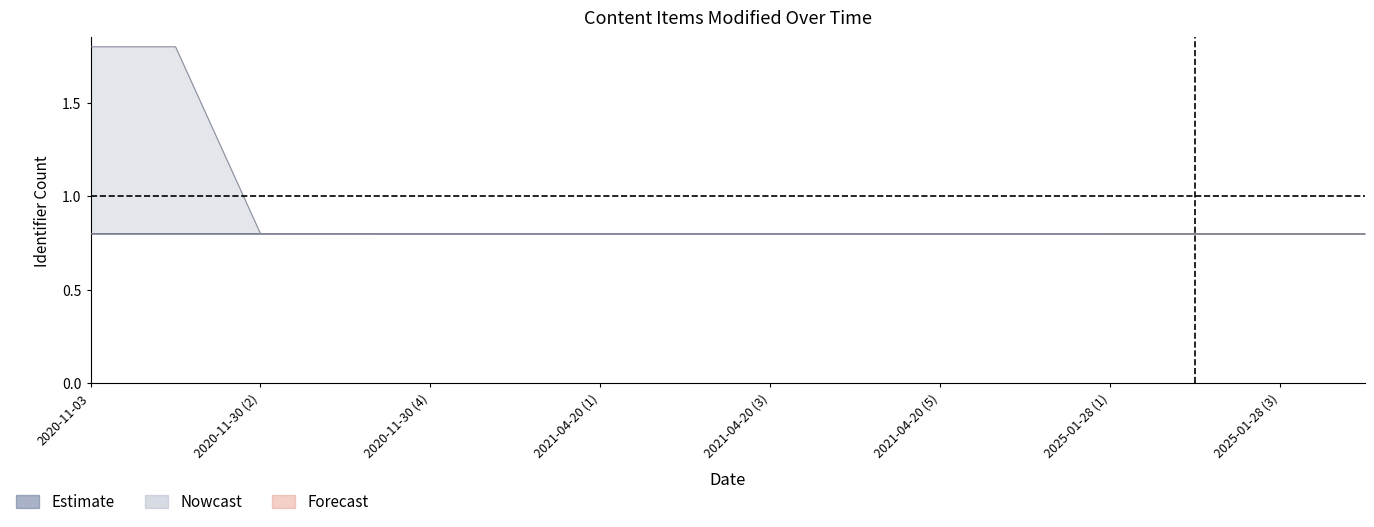

List the labels in order of lower_50 value, largest first.

2025-01-28 (4), 2025-01-28 (3), 2025-01-28 (2), 2025-01-28 (1), 2023-08-28, 2021-04-20 (5), 2021-04-20 (4), 2021-04-20 (3), 2021-04-20 (2), 2021-04-20 (1), 2020-11-30 (5), 2020-11-30 (4), 2020-11-30 (3), 2020-11-03, 2020-11-30 (1), 2020-11-30 (2)